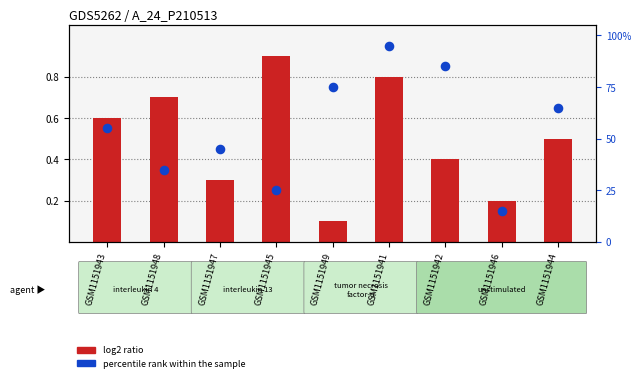

At how many categories does at least one series exceed 33?

7